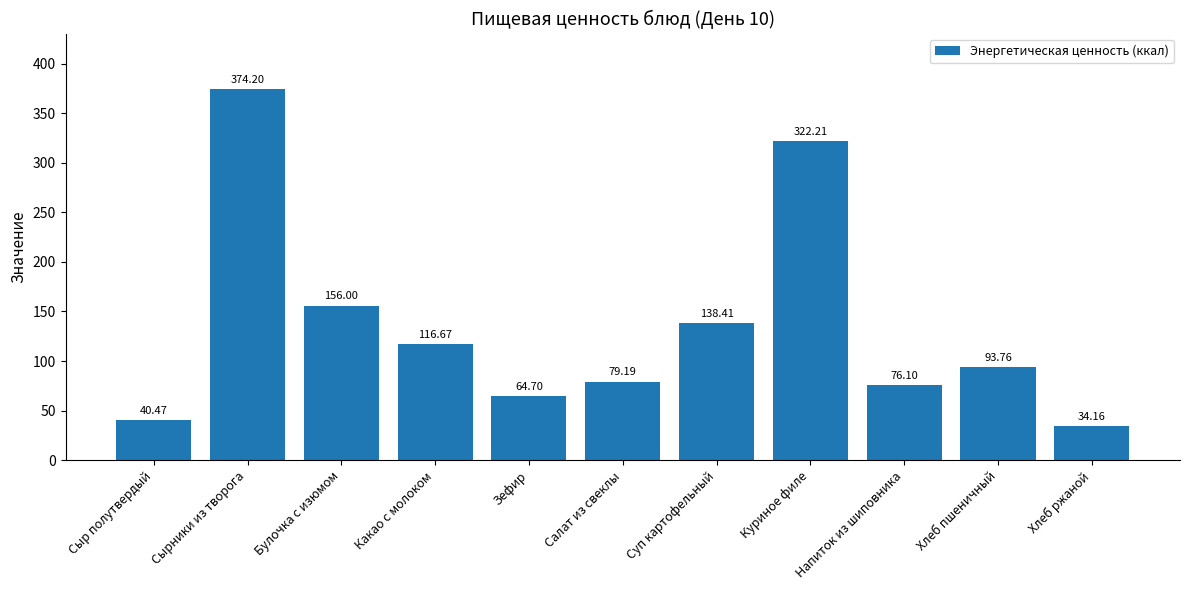

What is the change in value from Булочка с изюмом to Суп картофельный?

-17.6